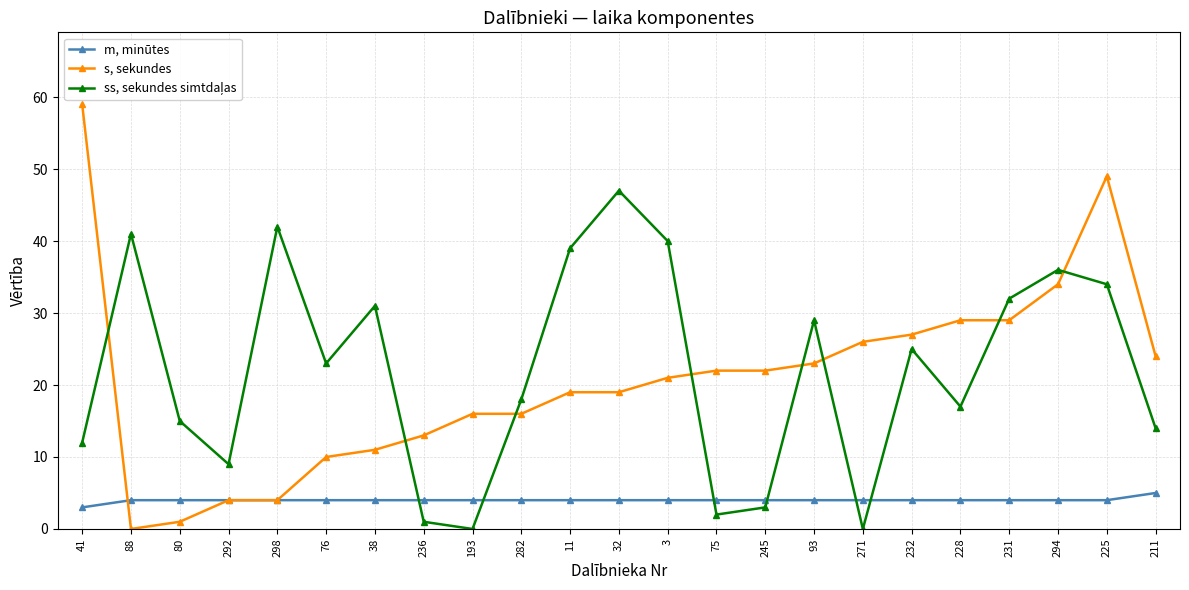

How many data points does each series have?

23